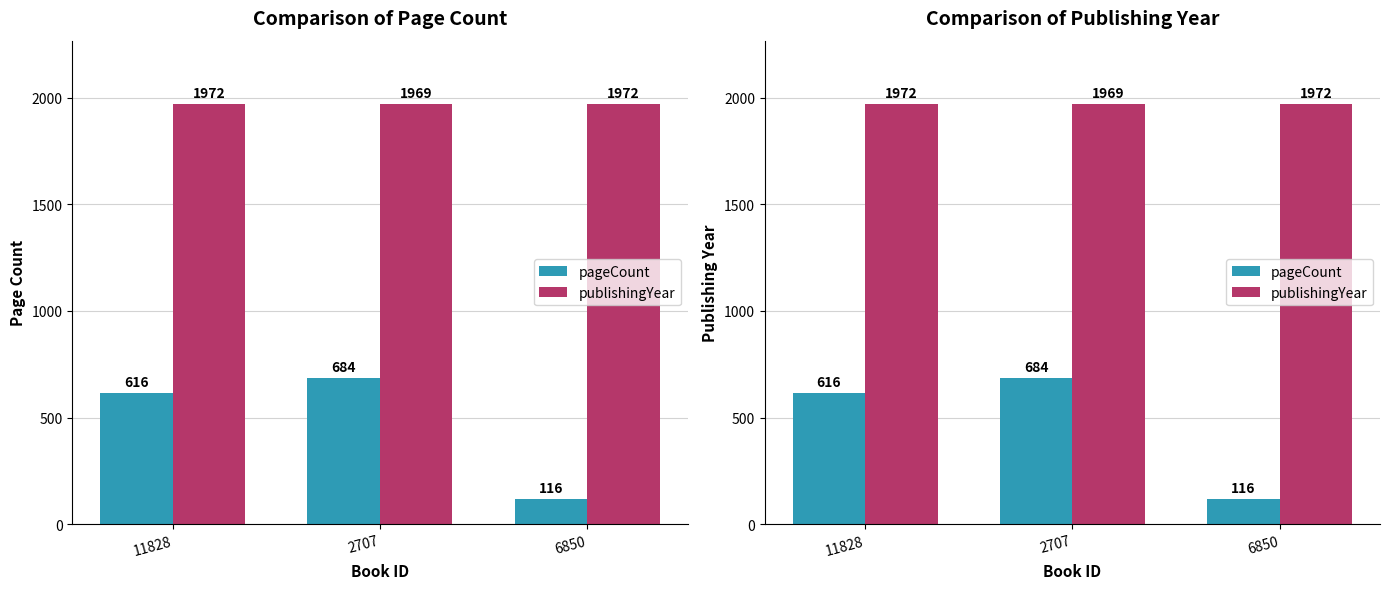

Which series changed the most between 11828 and 6850?

pageCount